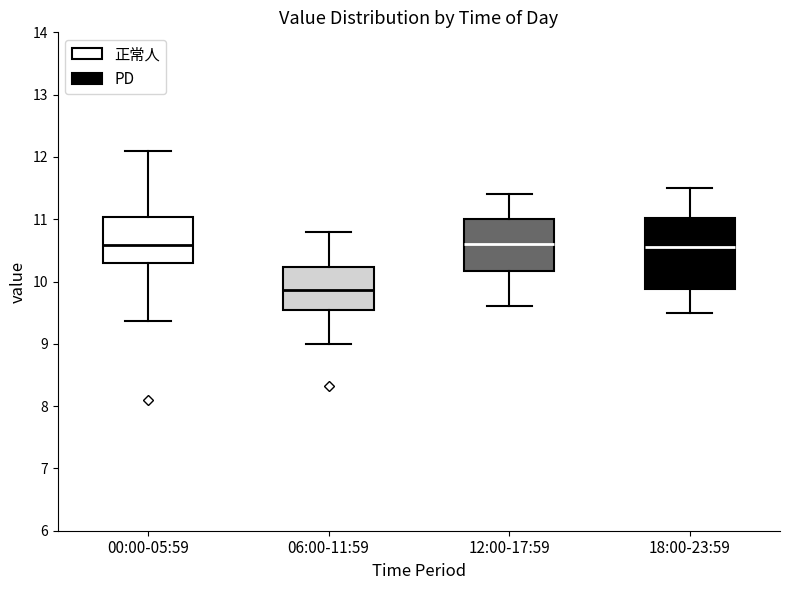

Which box has the lowest median line?

06:00-11:59